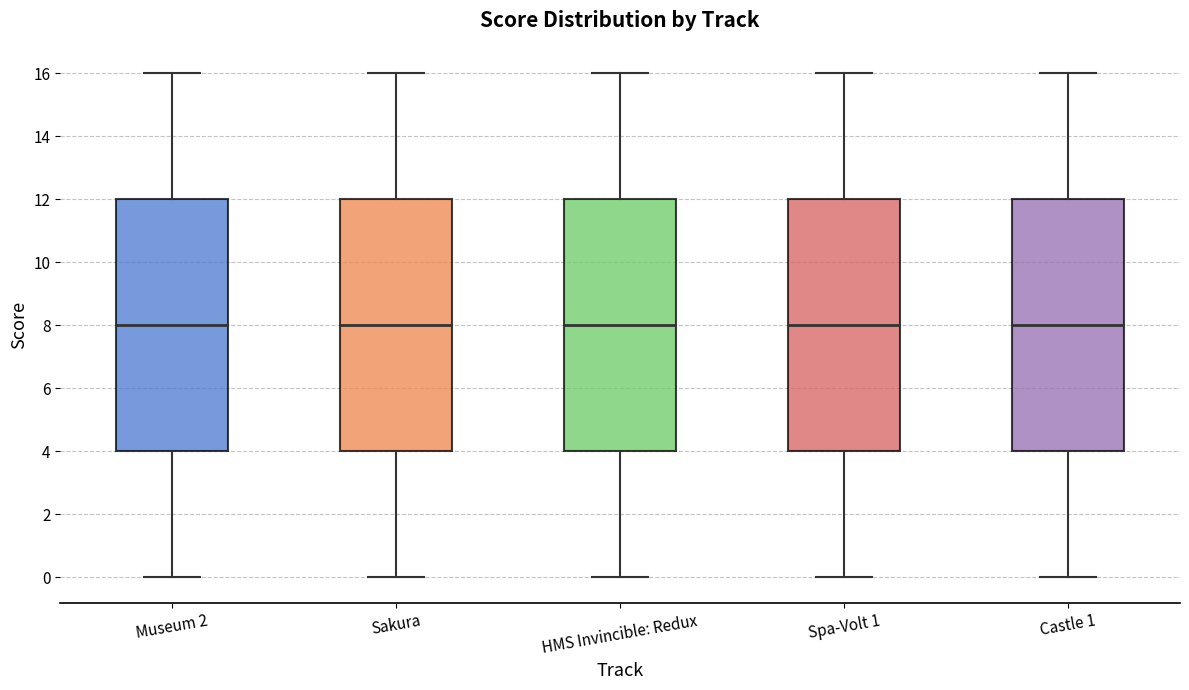

Reading left to right, transcribe this box plot: for each box, give where its median line is, the range the box spans, and where its two whiskers end, as read against the y-axis. The values are not printed on the chart, so give them approximately, as read against the axis.

Museum 2: median 8, box 4 to 12, whiskers 0 to 16
Sakura: median 8, box 4 to 12, whiskers 0 to 16
HMS Invincible: Redux: median 8, box 4 to 12, whiskers 0 to 16
Spa-Volt 1: median 8, box 4 to 12, whiskers 0 to 16
Castle 1: median 8, box 4 to 12, whiskers 0 to 16